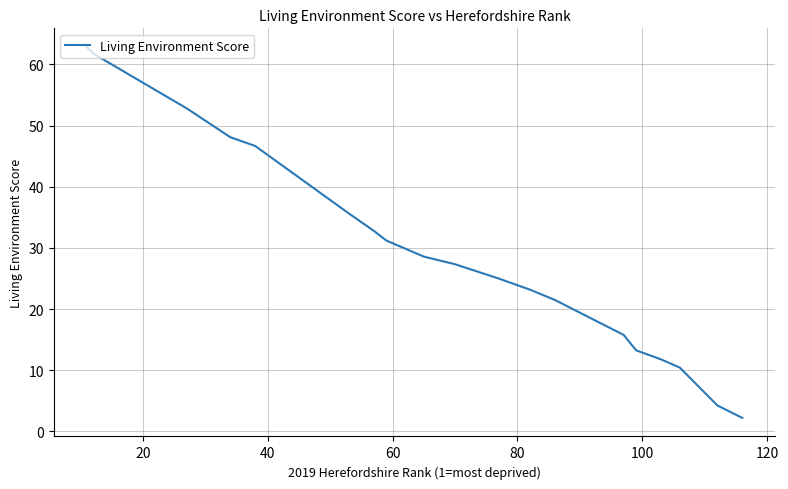

What is the smallest value displayed?

2.2